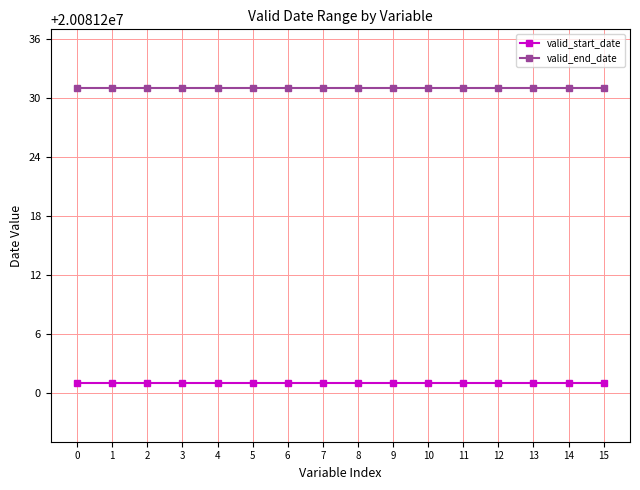

What is the value of the valid_end_date point at the 4th from the left?

20081231